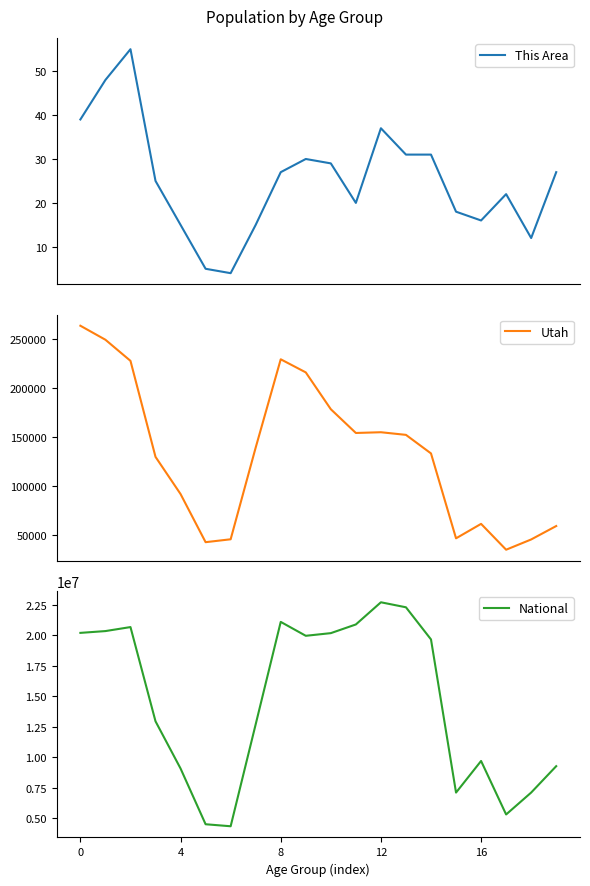

True or false: National and This Area cross at least once.

False